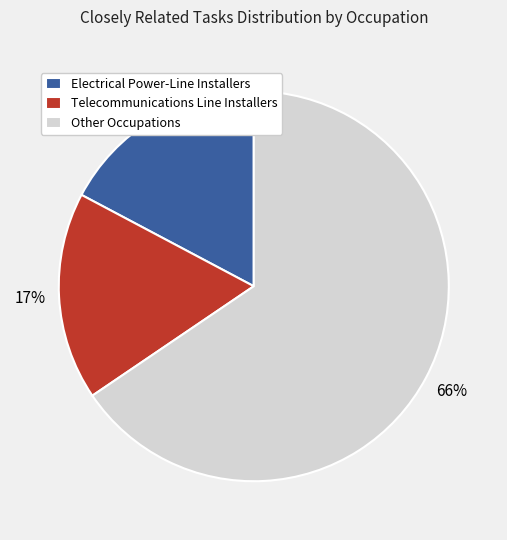

Do Other Occupations and Telecommunications Line Installers together represent more than half of the pie?

Yes